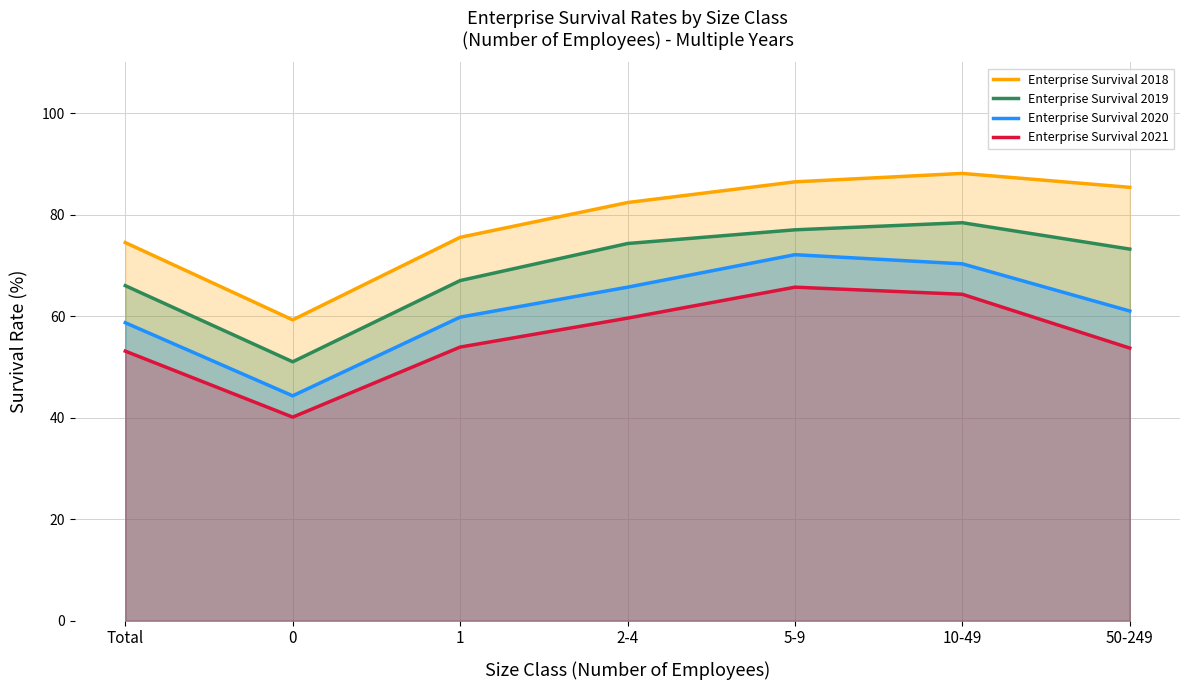

What are all the series names shown in the legend?

Enterprise Survival 2018, Enterprise Survival 2019, Enterprise Survival 2020, Enterprise Survival 2021